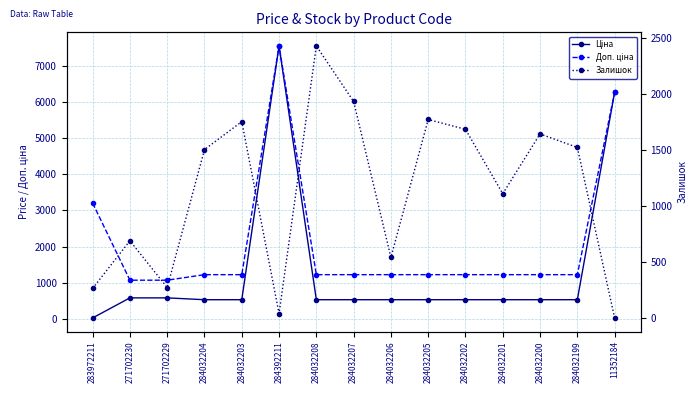

What are all the series names shown in the legend?

Ціна, Доп. ціна, Залишок